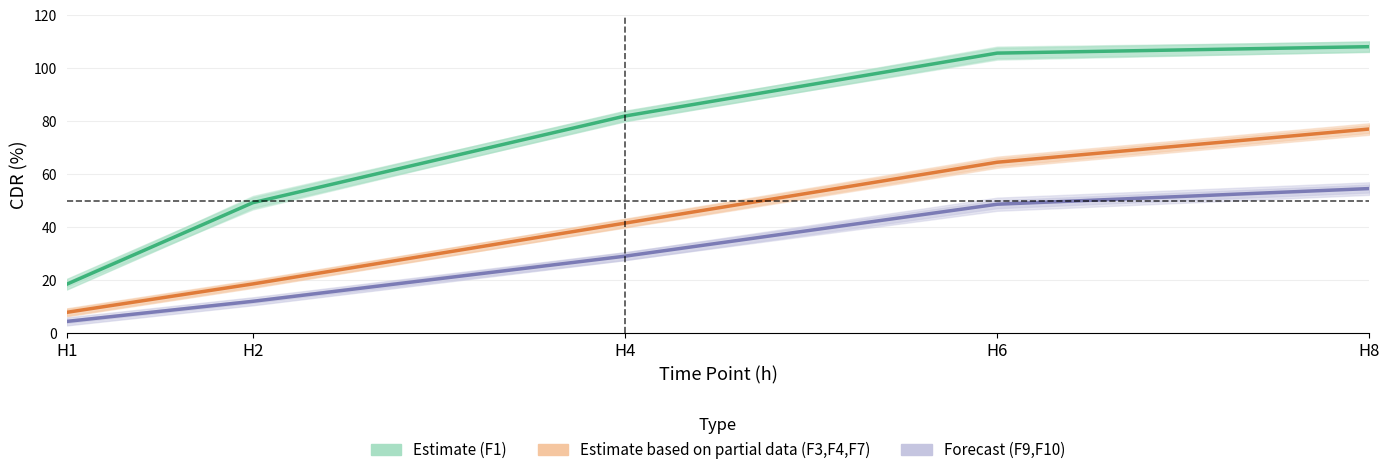

Which series has the largest range (max minus min)?

Estimate (F1)